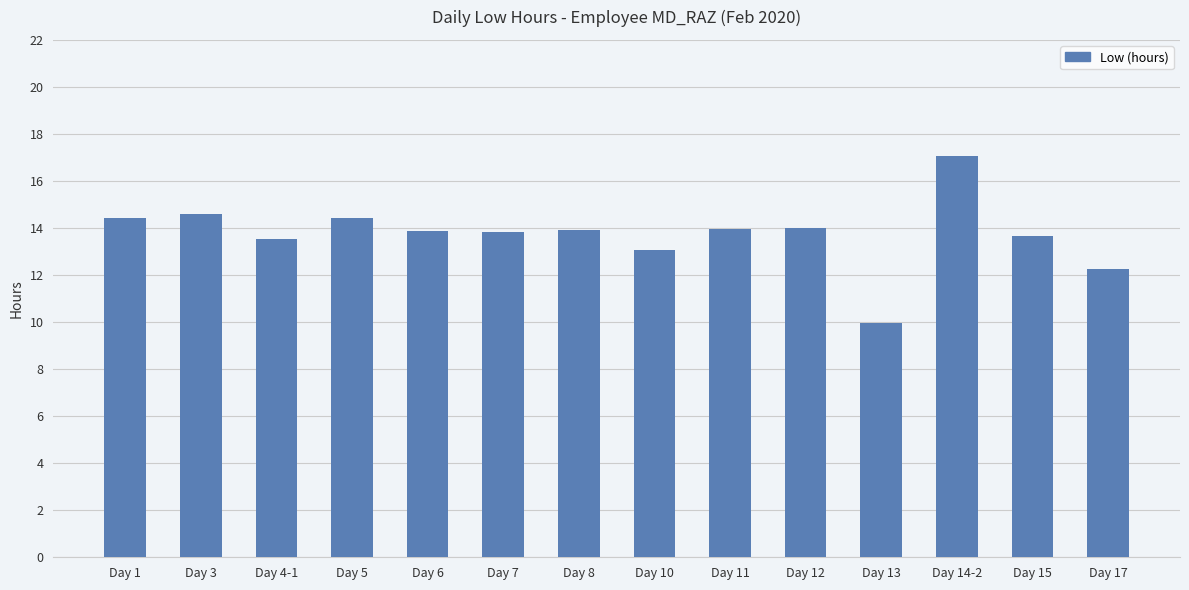

What is the value of the 1st bar from the left?

14.4